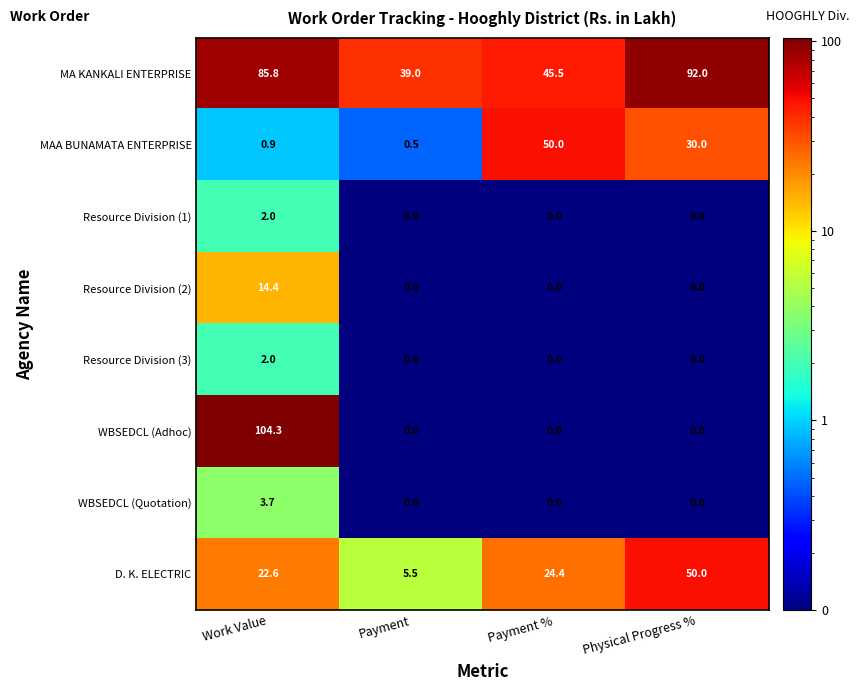

Between Work Value and Payment %, which series saw the biggest shift?

WBSEDCL (Adhoc)